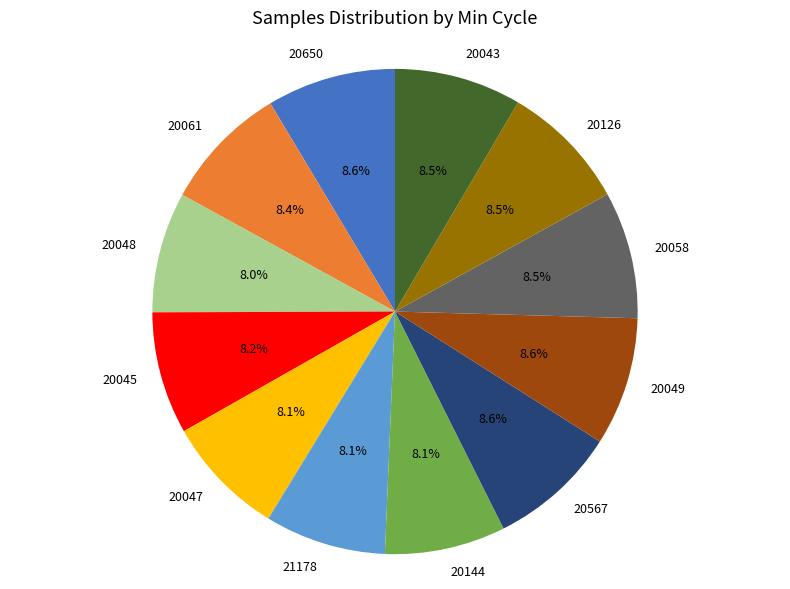

Count the number of slices in the pie.

12